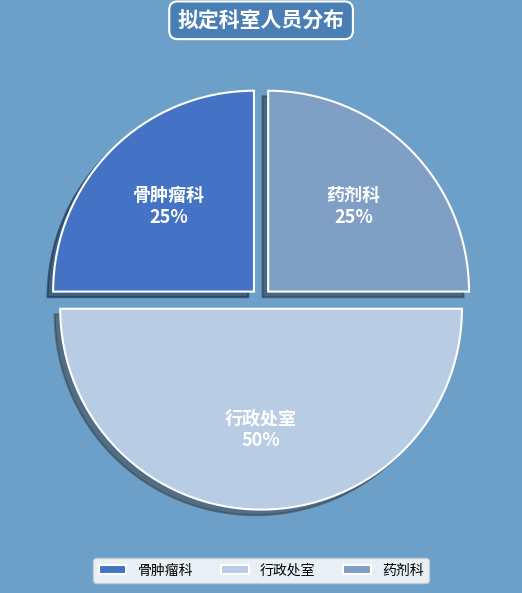

Do 骨肿瘤科 and 行政处室 together represent more than half of the pie?

Yes